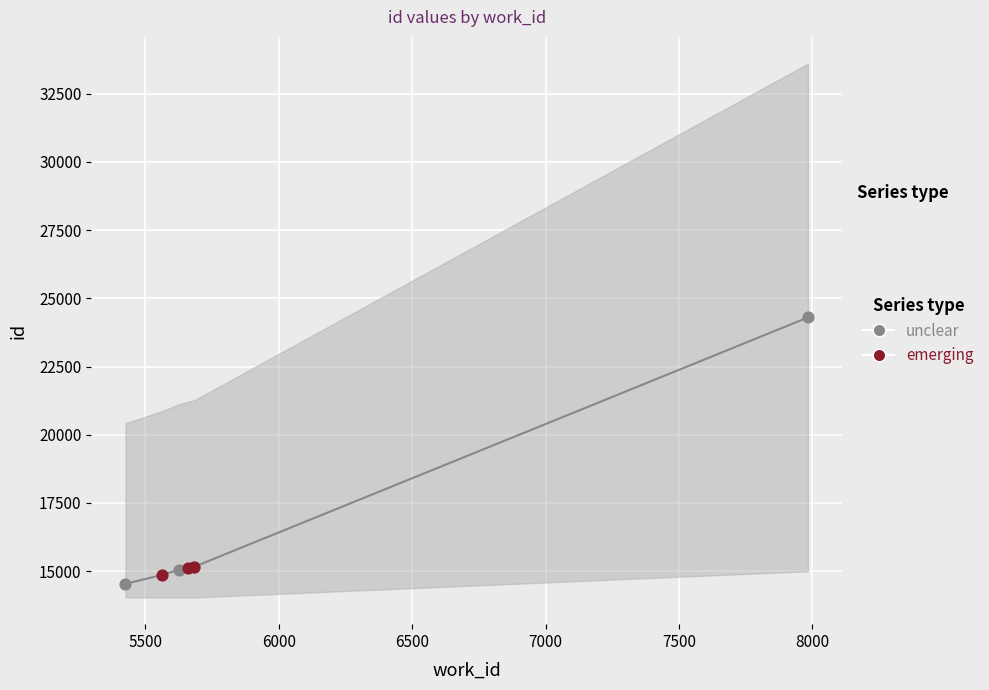

What is the change in value from 5658 to 5683?

+45